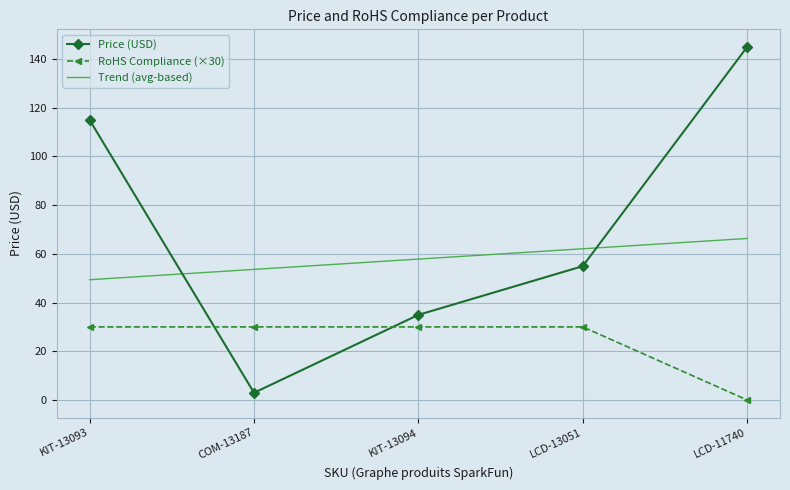

At how many categories does at least one series exceed 102?

2